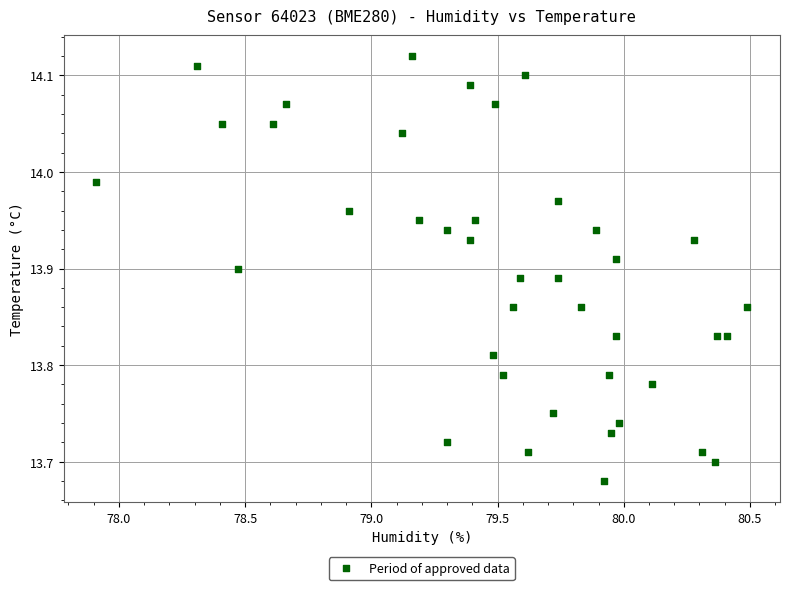

What is the range of X values (max minus min)?

2.6